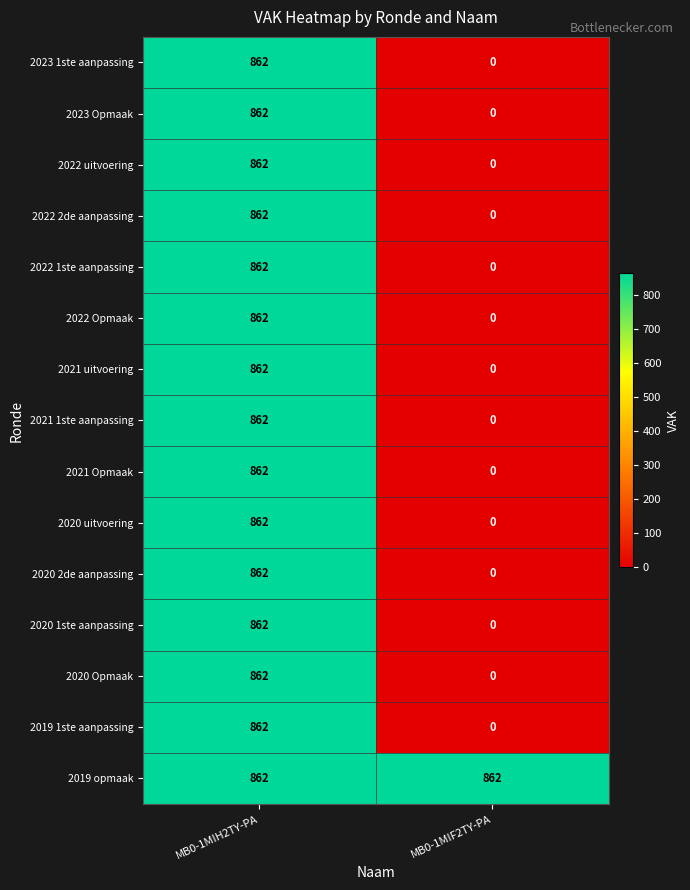

Which series has the largest total across all categories?

2019 opmaak